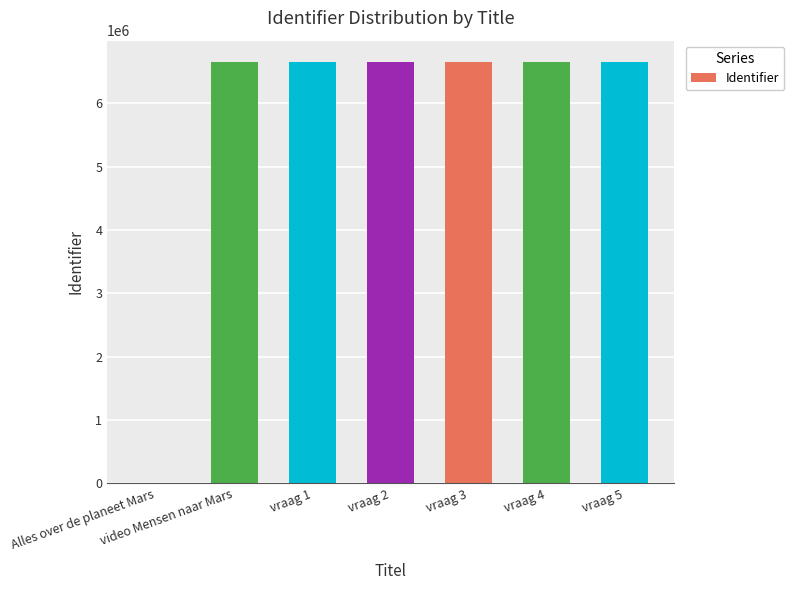

At which label is the value closest to 3329309?

video Mensen naar Mars